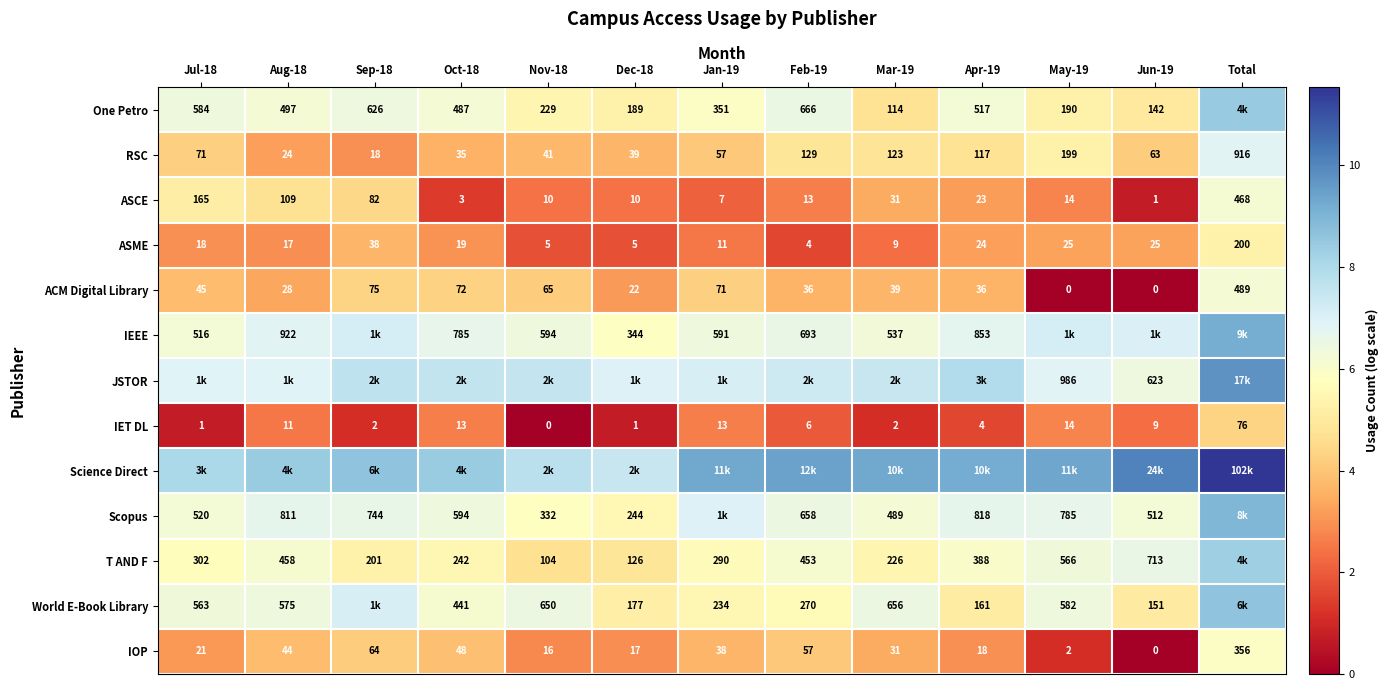

At how many categories does at least one series exceed 5?

13